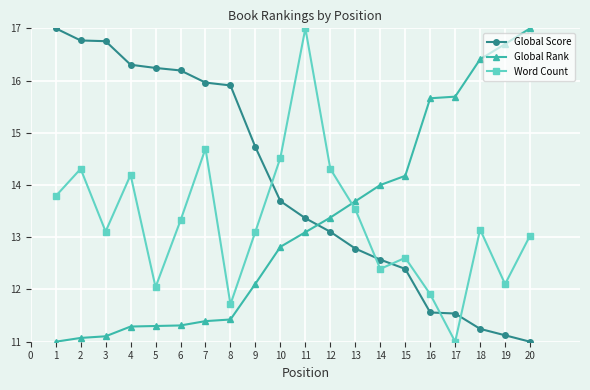

How many data points does each series have?

20